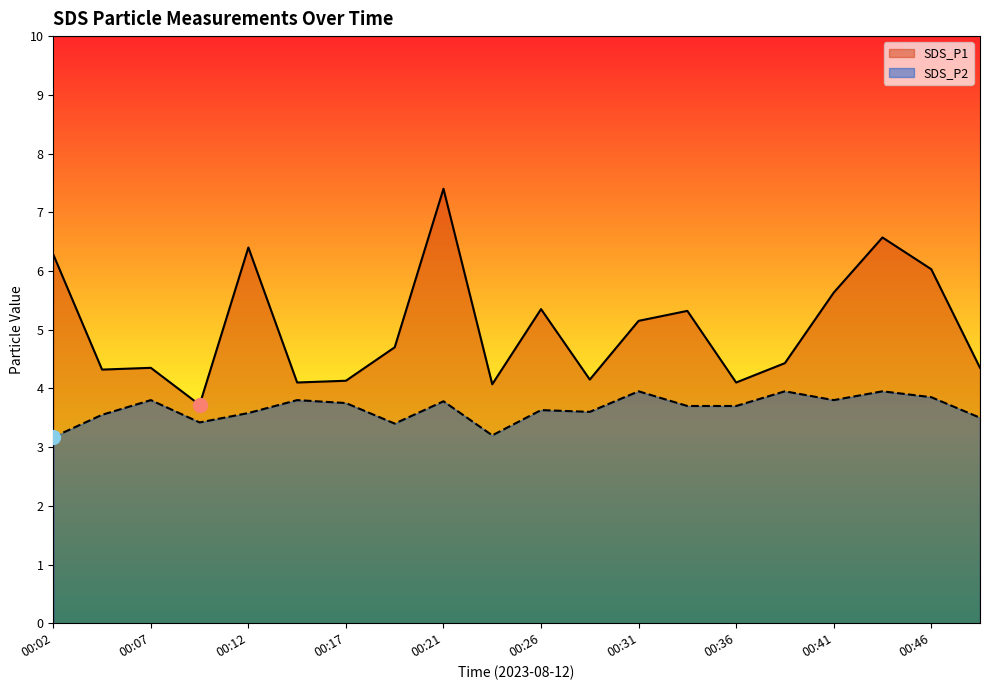

Rank the categories by SDS_P2 value from lowest to highest.

00:02, 00:24, 00:19, 00:09, 00:48, 00:04, 00:12, 00:29, 00:26, 00:34, 00:36, 00:17, 00:21, 00:07, 00:14, 00:41, 00:46, 00:31, 00:39, 00:44